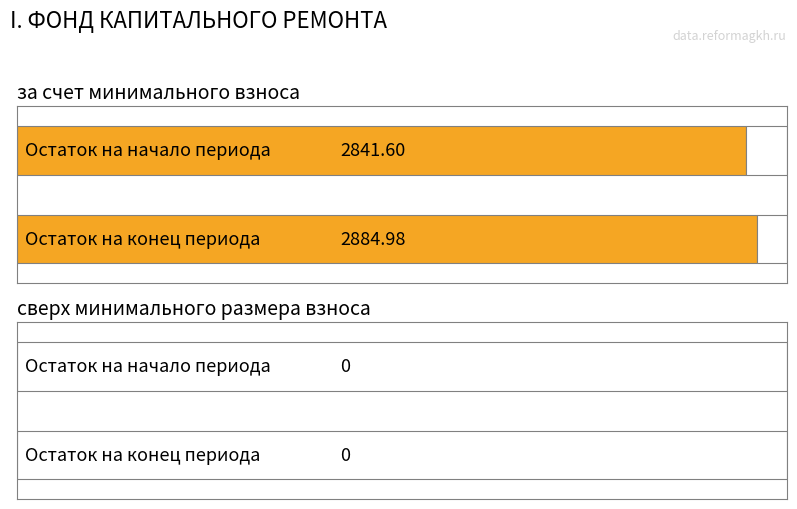

Rank the series by their average value, from lowest to highest.

сверх минимального размера взноса, за счет минимального взноса